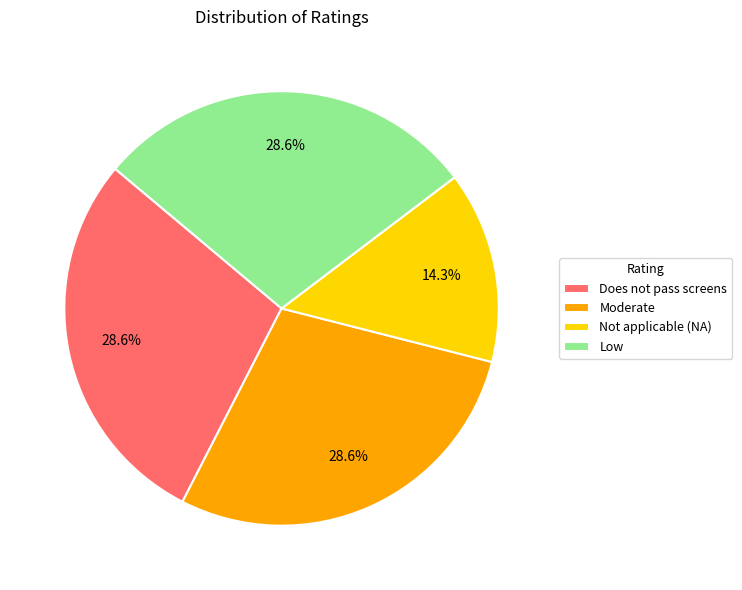

Which has a higher value, Low or Not applicable (NA)?

Low